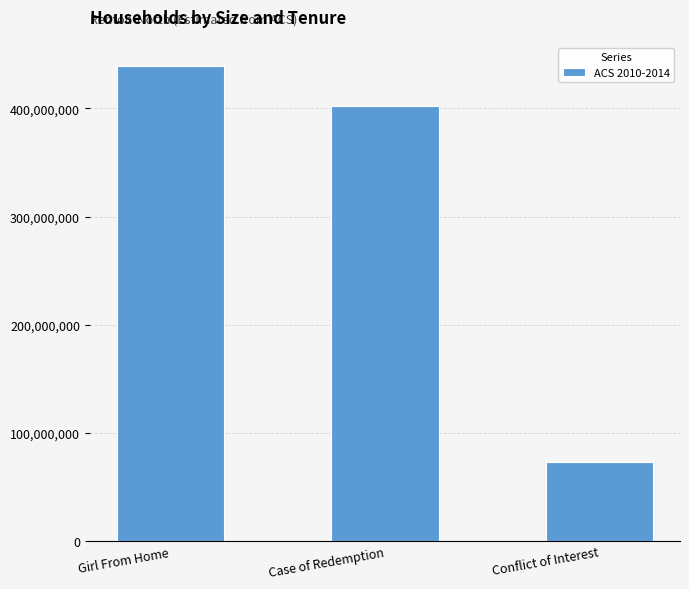

What is the value of the 1st bar from the left?

438980032